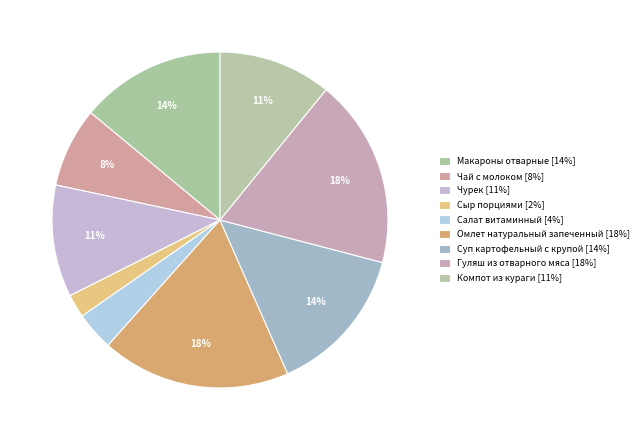

What is the largest slice in the pie chart?

Омлет натуральный запеченный